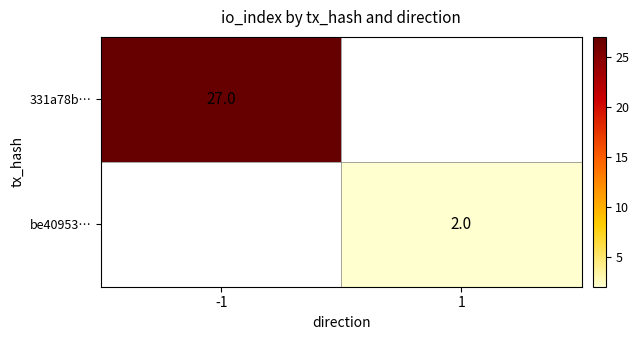

True or false: be40953… has a value of 3 at 1.

False